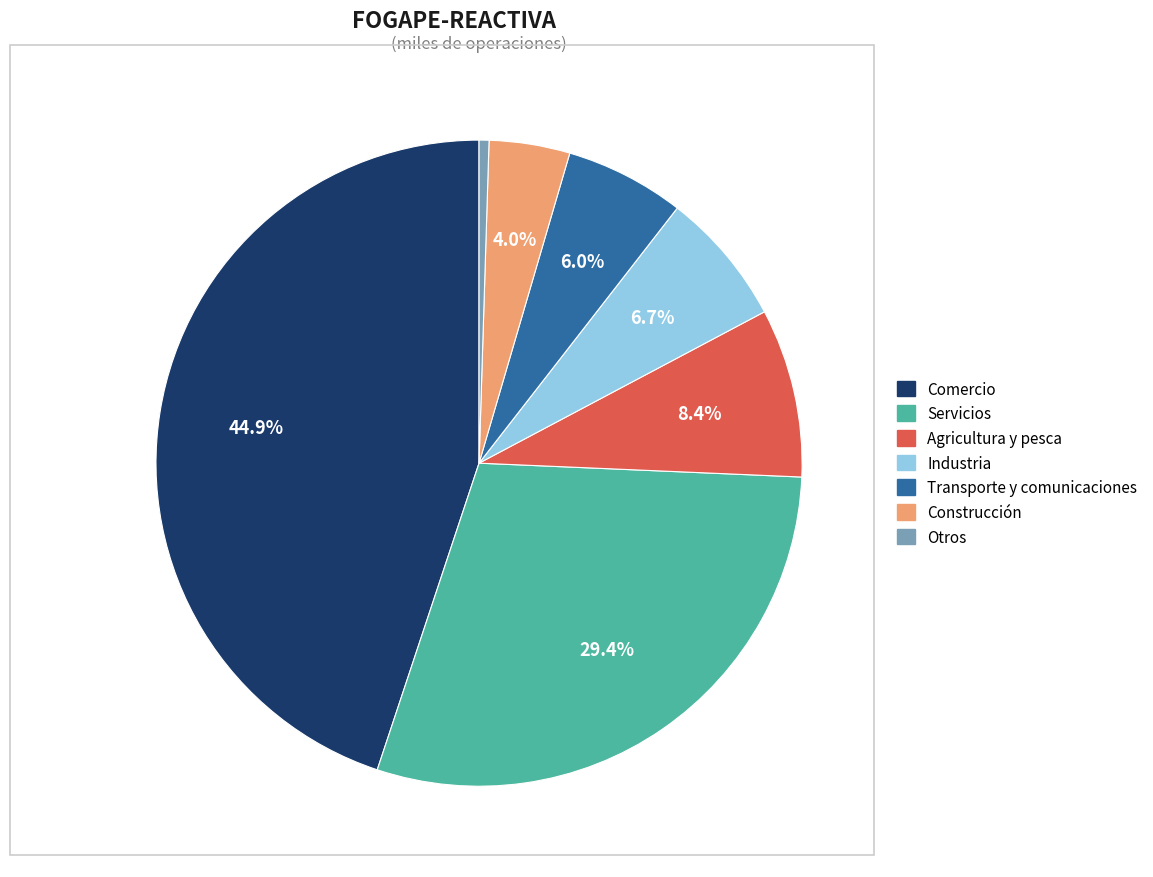

True or false: Servicios accounts for 29% of the total.

True